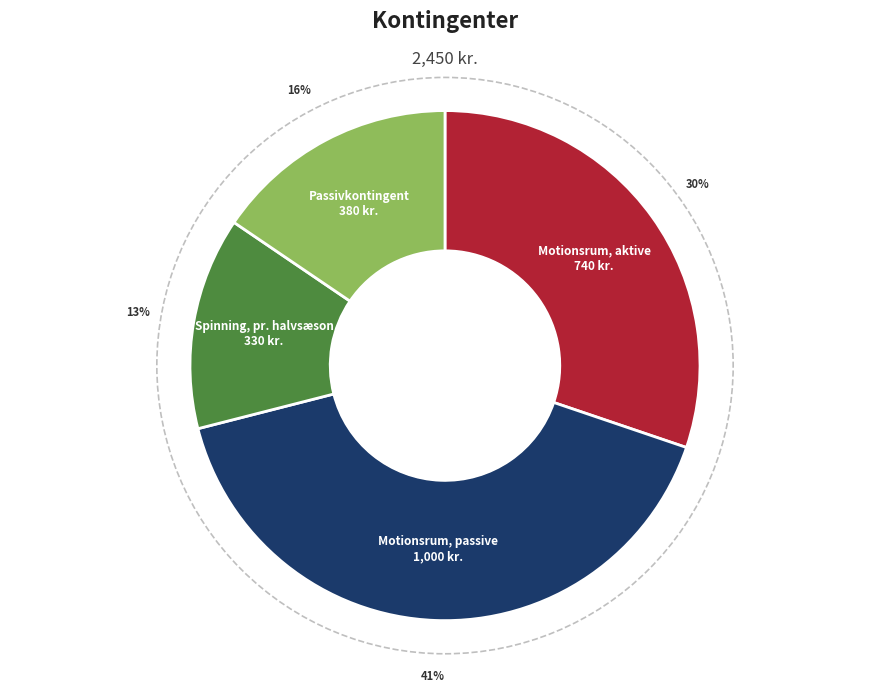

Do Spinning, pr. halvsæson and Motionsrum, passive together represent more than half of the pie?

Yes